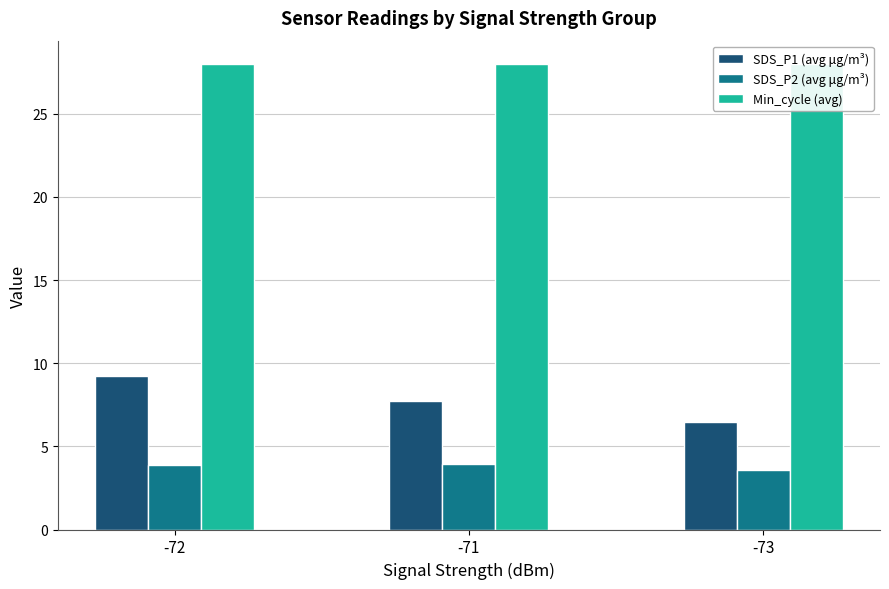

Which series changed the most between -71 and -73?

SDS_P1 (avg μg/m³)